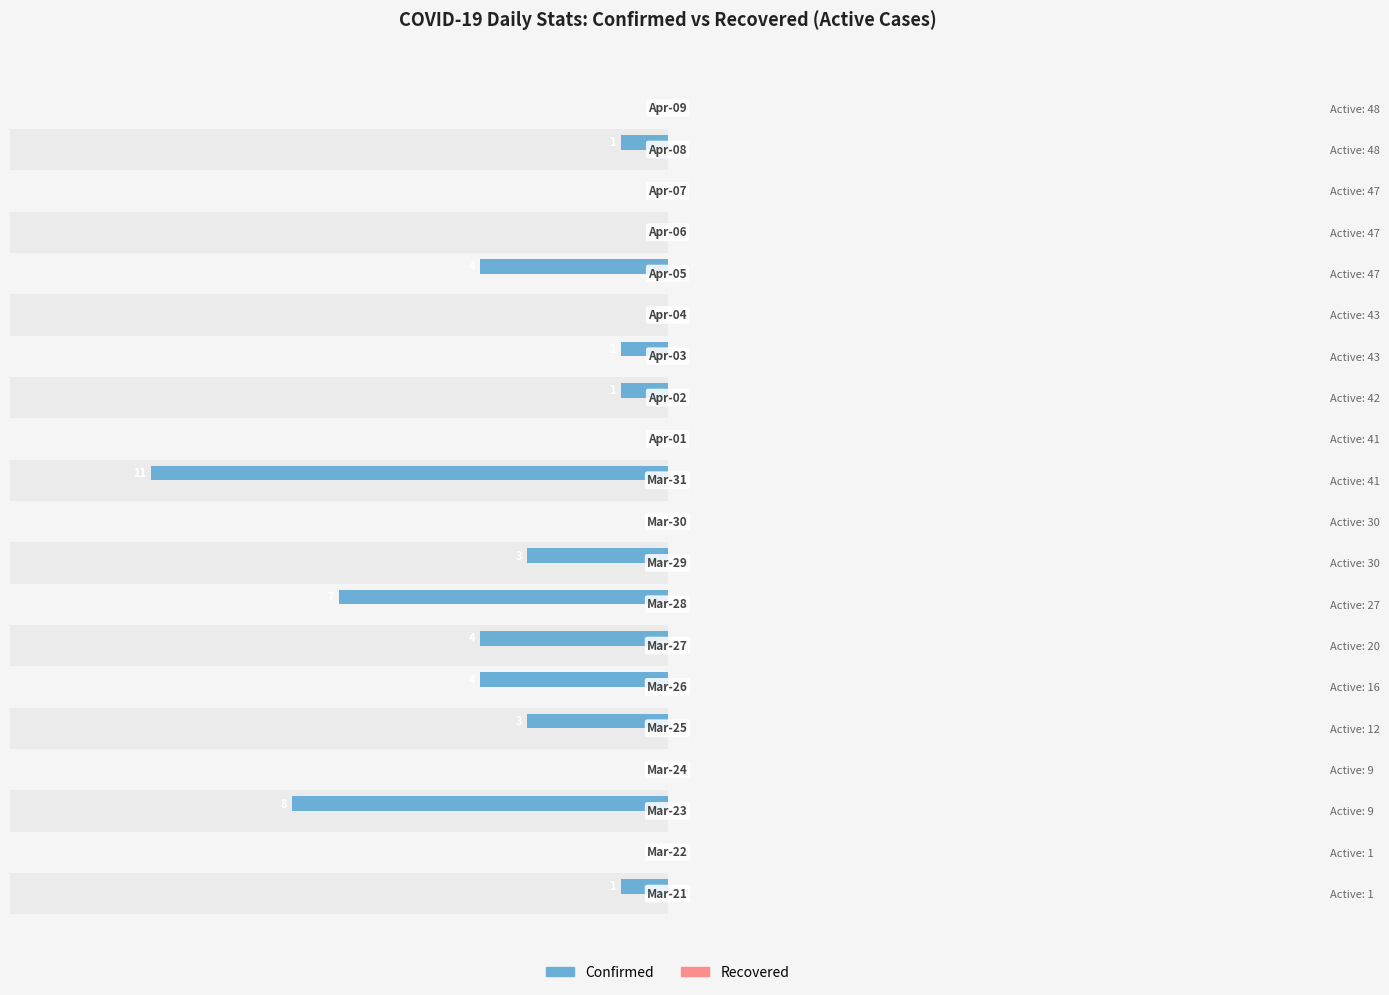

How many bars are there in each group?

2